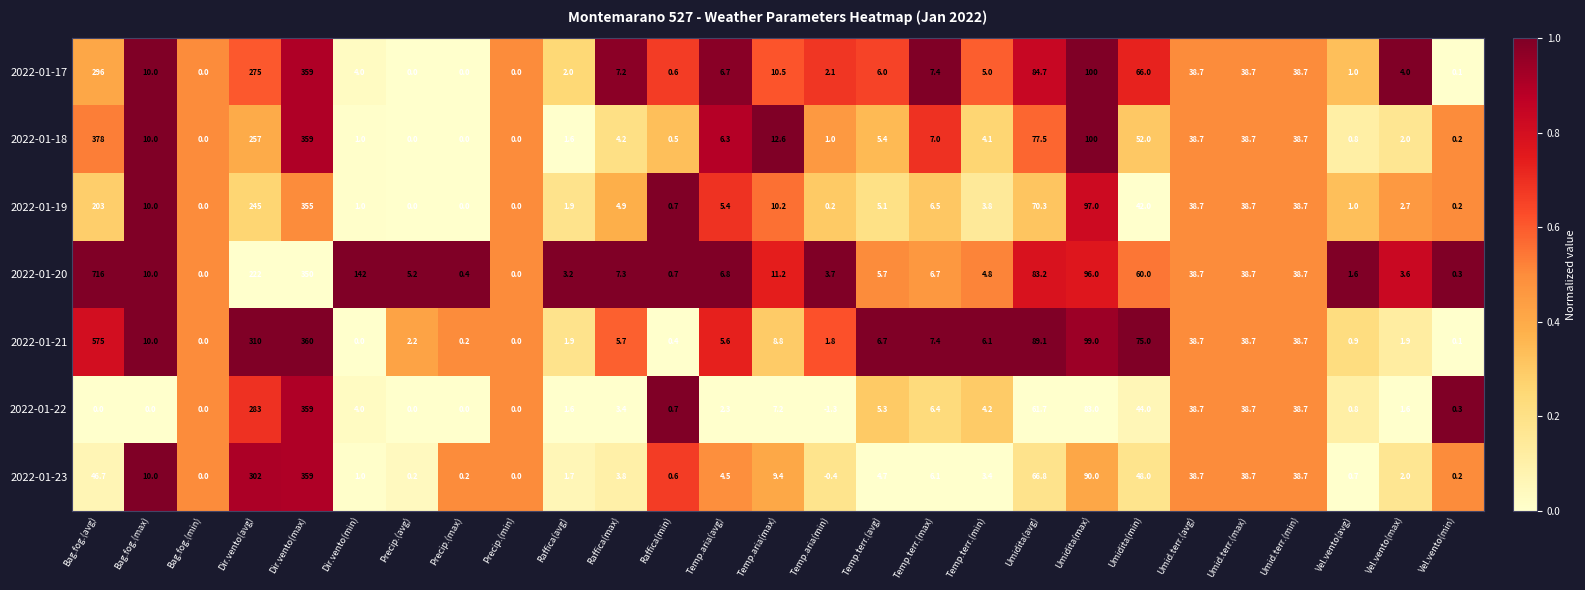

How many data points in 2022-01-18 are above 5?

14